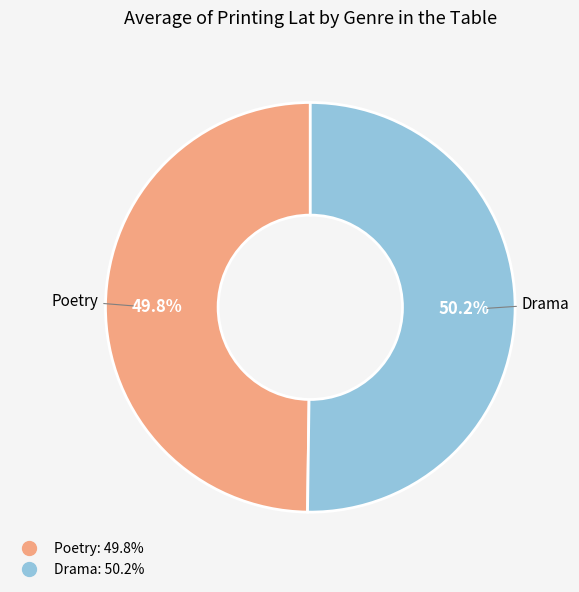

Combined, what portion of the pie is Drama and Poetry?

100.0%